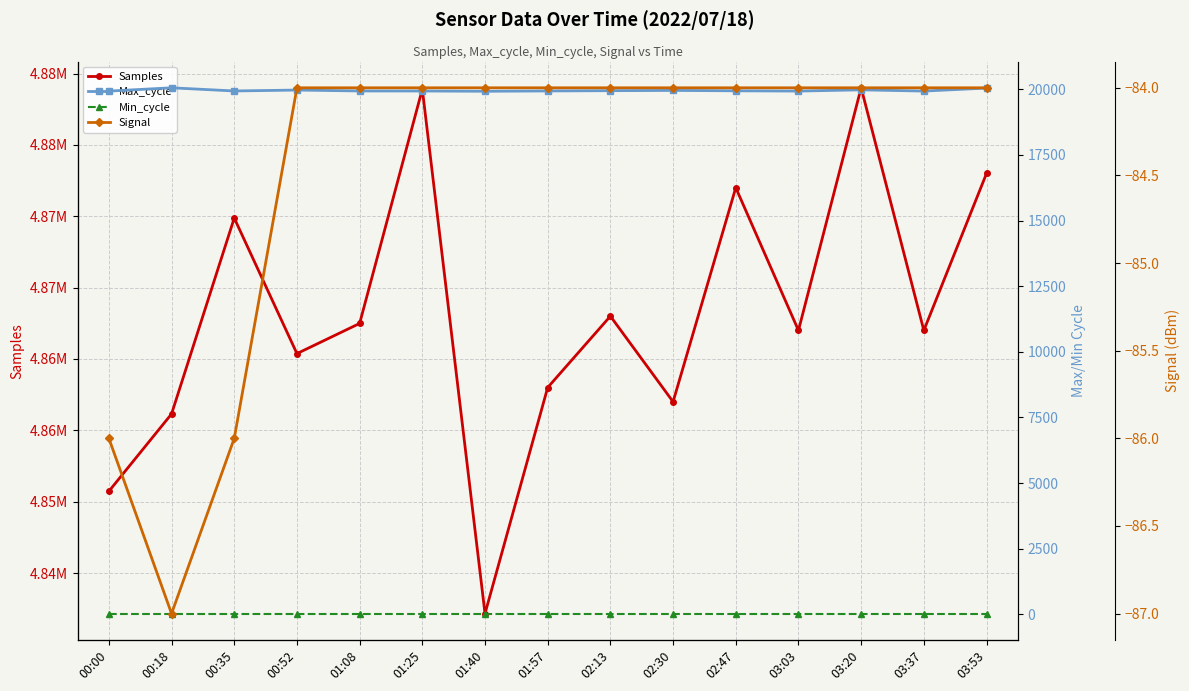

The value of Max_cycle at 02:13 is 19950. True or false?

True